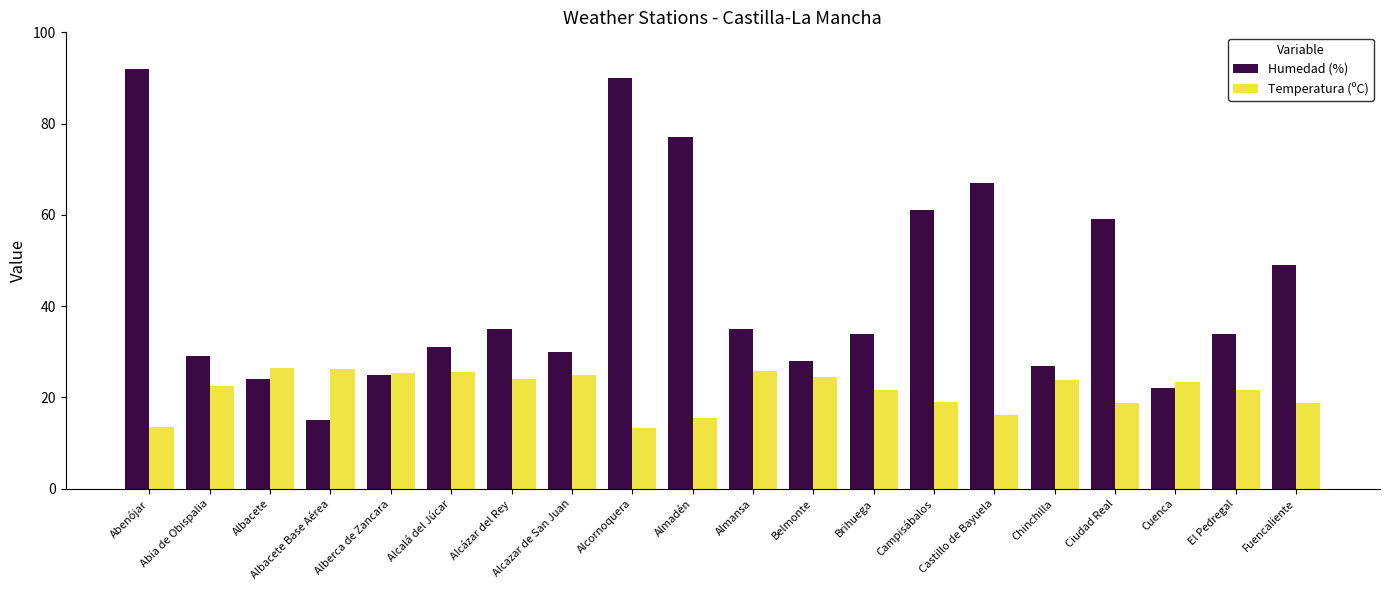

At Campisábalos, list the series in order from smallest to largest.

Temperatura (ºC), Humedad (%)